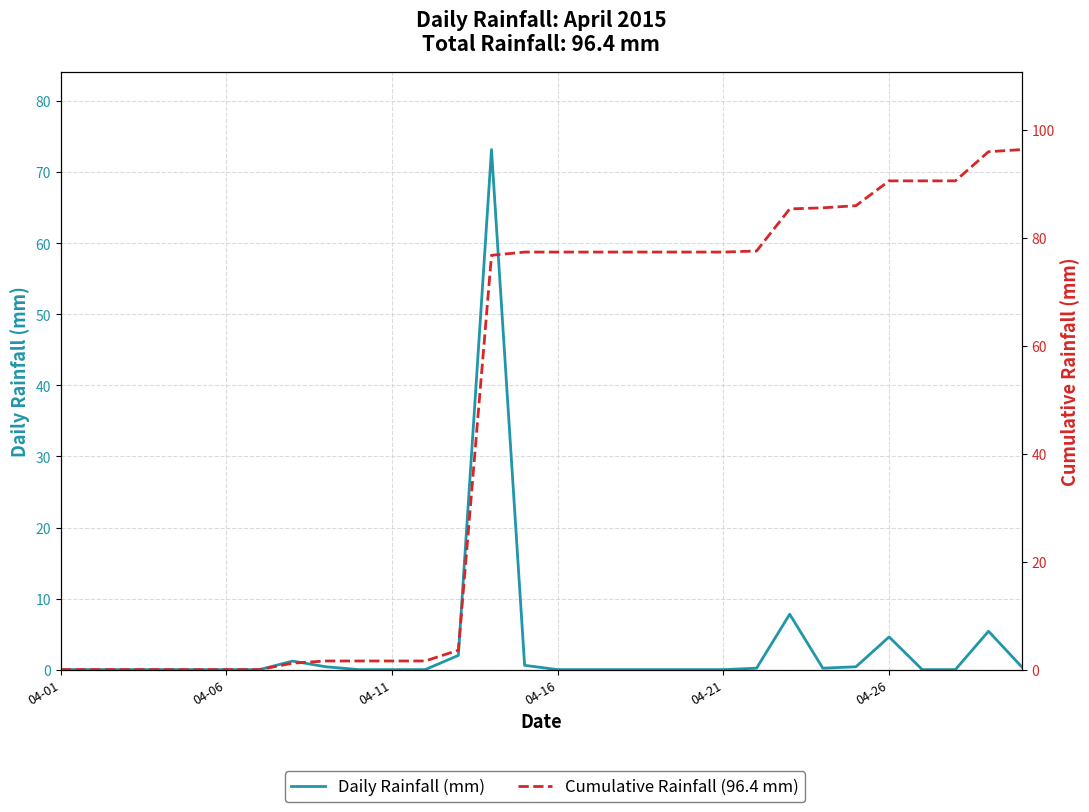

List the series in order of their peak value, highest first.

Cumulative Rainfall (96.4 mm), Daily Rainfall (mm)